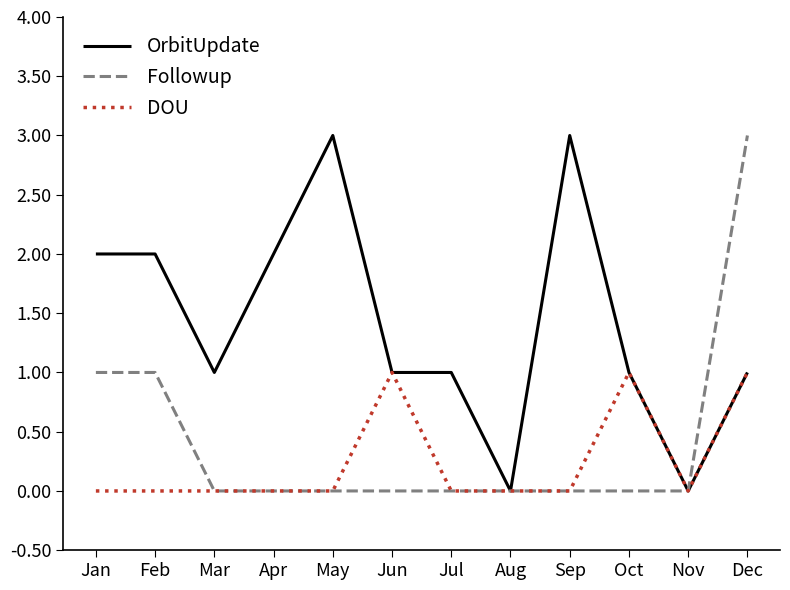

Is the value of Followup at Dec greater than the value of DOU at Apr?

Yes